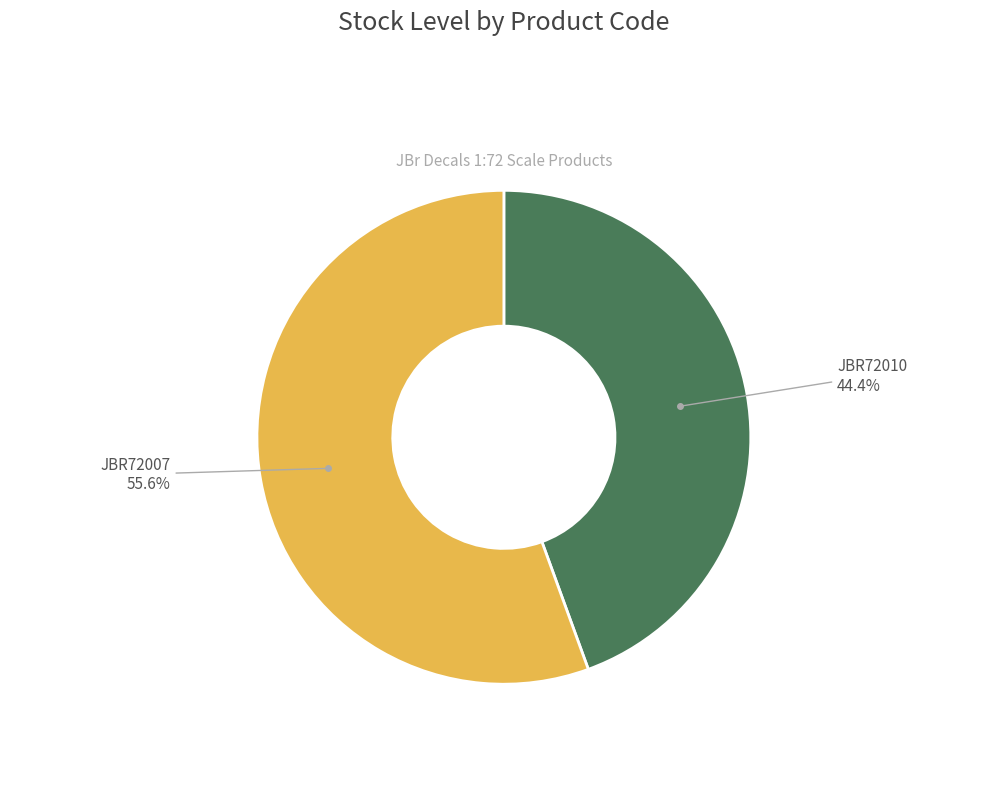

Is the sum of JBR72007 and JBR72010 greater than half?

Yes